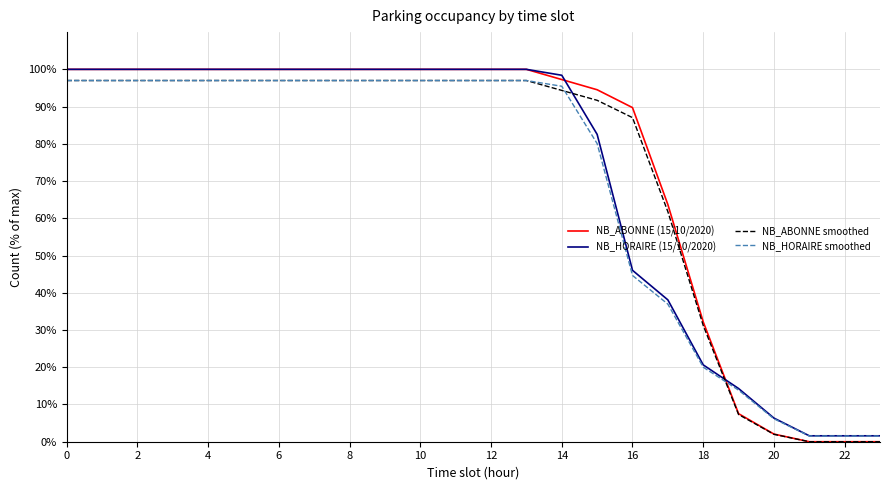

Which series has the widest spread of values?

NB_ABONNE (15/10/2020)